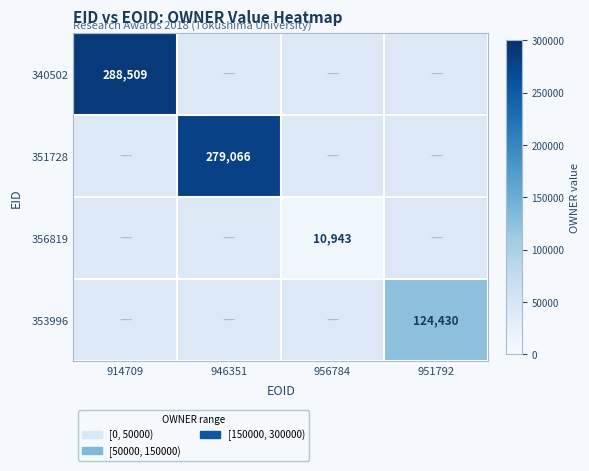

The value of 351728 at 946351 is 194399. True or false?

False